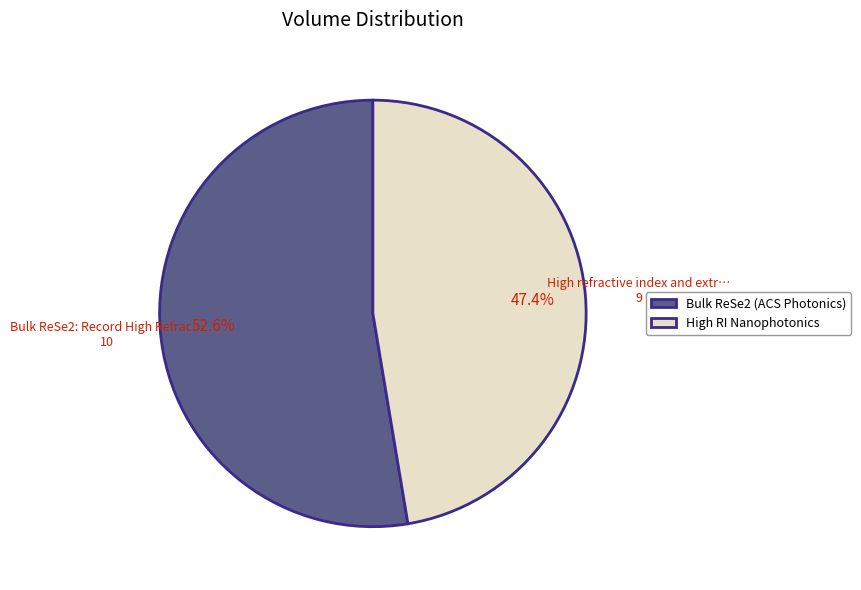

Rank the categories by value from highest to lowest.

Bulk ReSe2 (ACS Photonics), High RI Nanophotonics